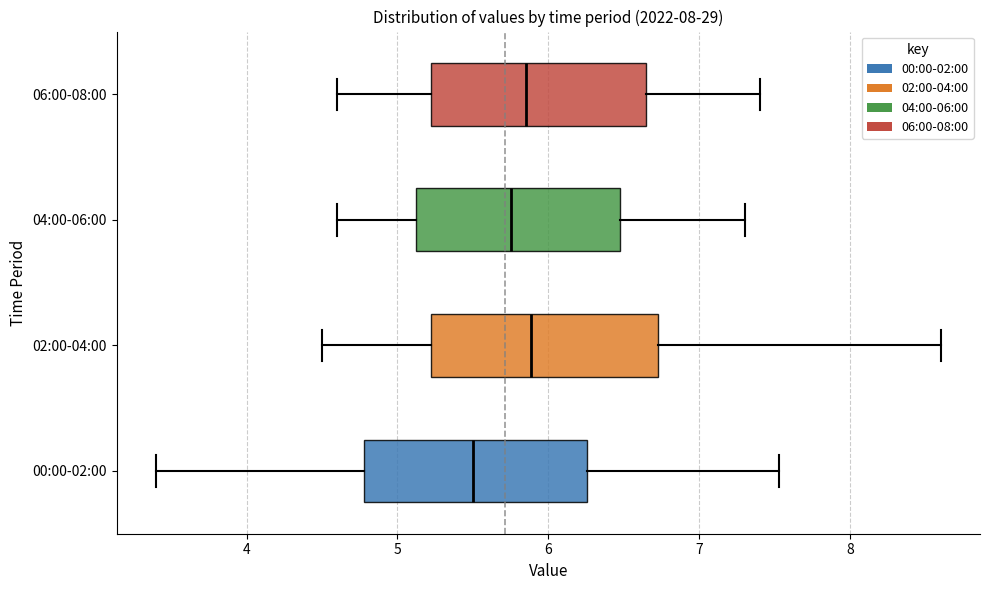

Reading bottom to top, read every box against the x-axis: the position of its median line, the range the box covers, and the ends of its whiskers. The values are not printed on the chart, so give them approximately, as read against the axis.

00:00-02:00: median 5.5, box 4.8 to 6.3, whiskers 3.4 to 7.5
02:00-04:00: median 5.9, box 5.2 to 6.7, whiskers 4.5 to 8.6
04:00-06:00: median 5.8, box 5.1 to 6.5, whiskers 4.6 to 7.3
06:00-08:00: median 5.9, box 5.2 to 6.7, whiskers 4.6 to 7.4